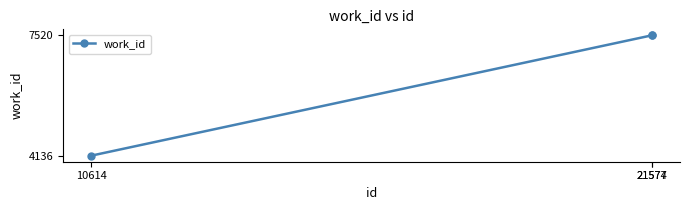

What is the sum of all values?

19176